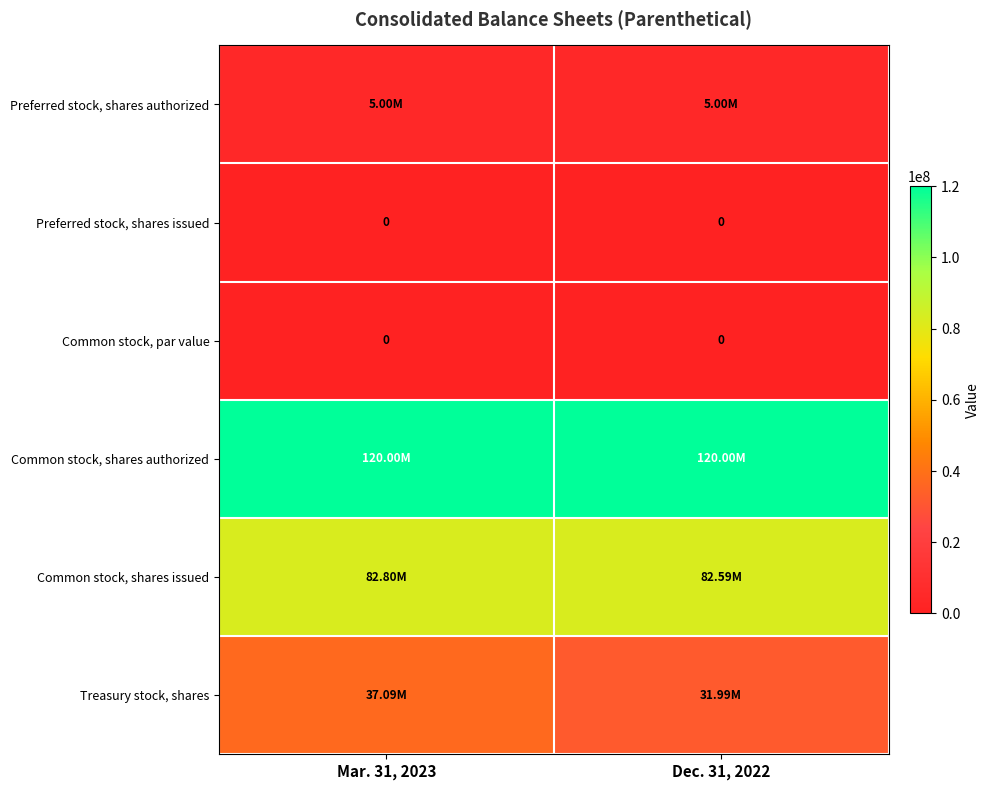

What is the greatest value displayed?

120000000